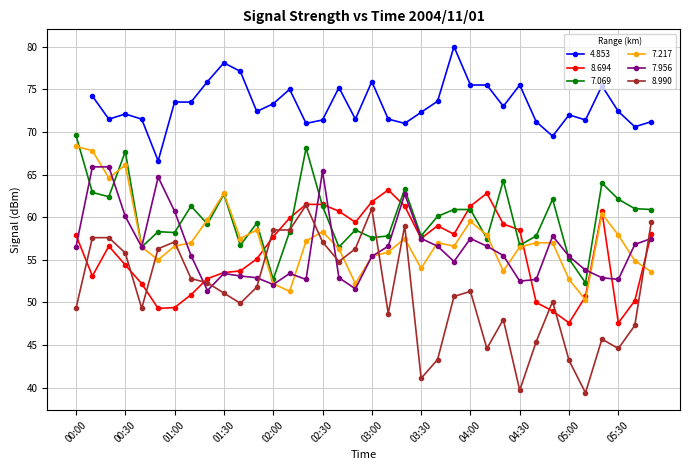

Is the value of 7.217 at 00:00 greater than the value of 7.069 at 05:00?

Yes